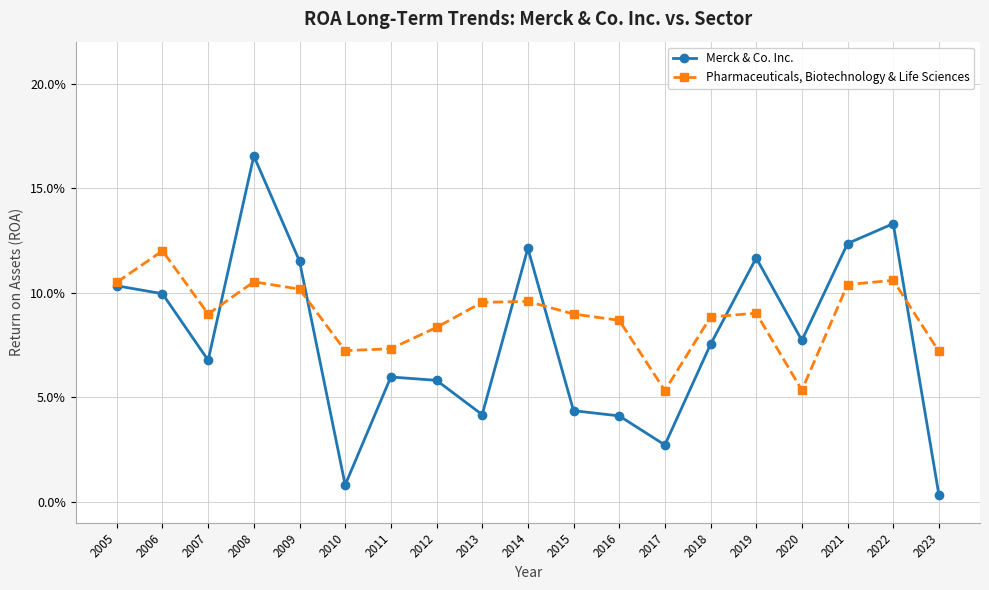

Does the chart have visible grid lines?

Yes